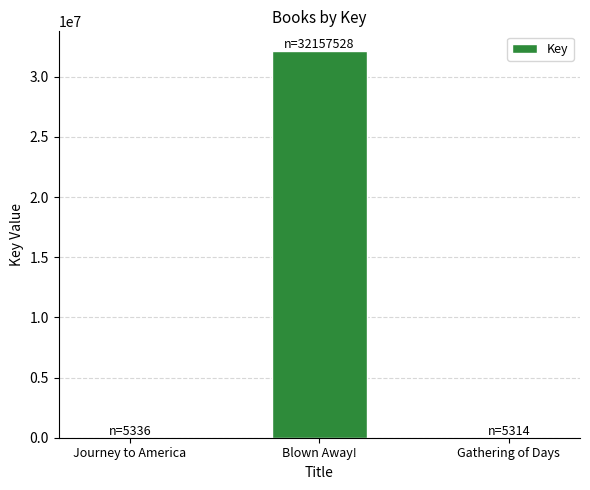

The chart shows a value of 19690730 at Blown Away!. True or false?

False